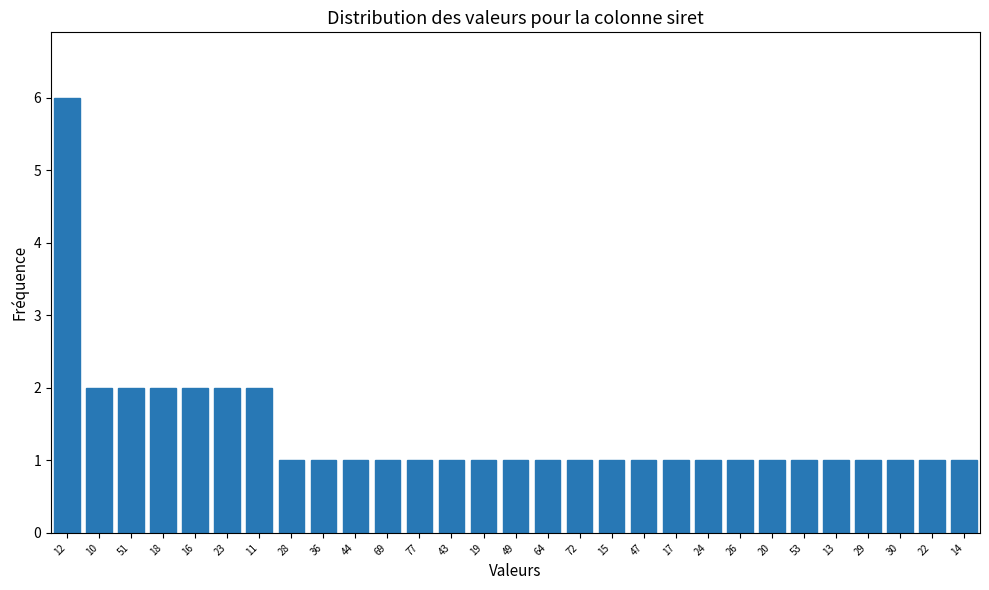

Reading left to right, transcribe all the data shown in this chart.

6	2	2	2	2	2	2	1	1	1	1	1	1	1	1	1	1	1	1	1	1	1	1	1	1	1	1	1	1